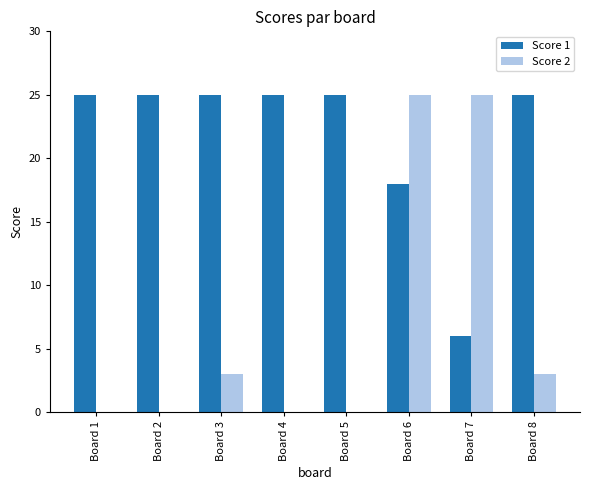

True or false: Score 2 has a value of 0 at Board 4.

True